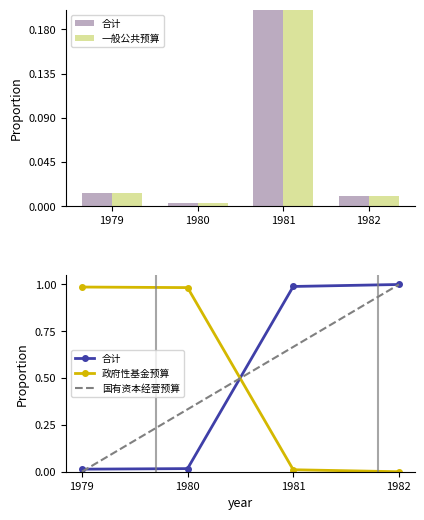

What is the maximum value shown in the chart?

1.0